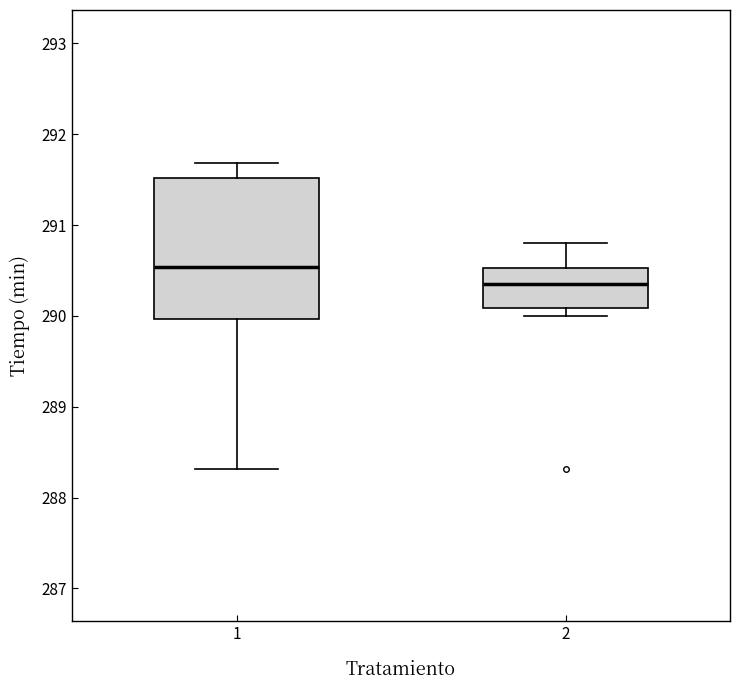

Reading left to right, transcribe this box plot: for each box, give where its median line is, the range the box spans, and where its two whiskers end, as read against the y-axis. The values are not printed on the chart, so give them approximately, as read against the axis.

1: median 290.5, box 290.0 to 291.5, whiskers 288.3 to 291.7
2: median 290.4, box 290.1 to 290.5, whiskers 290.0 to 290.8